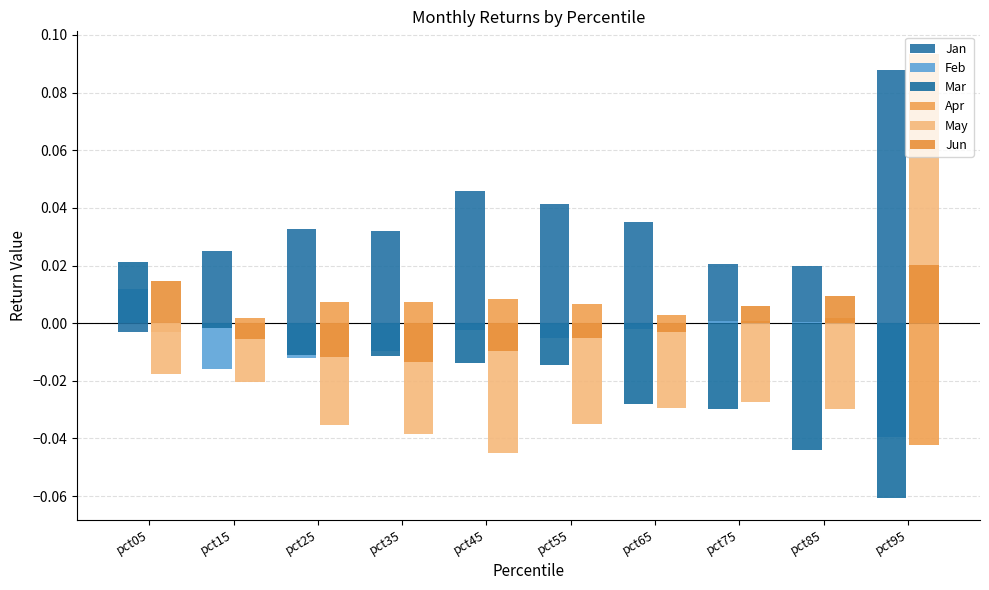

What is the total value across all series at pct95?

0.1